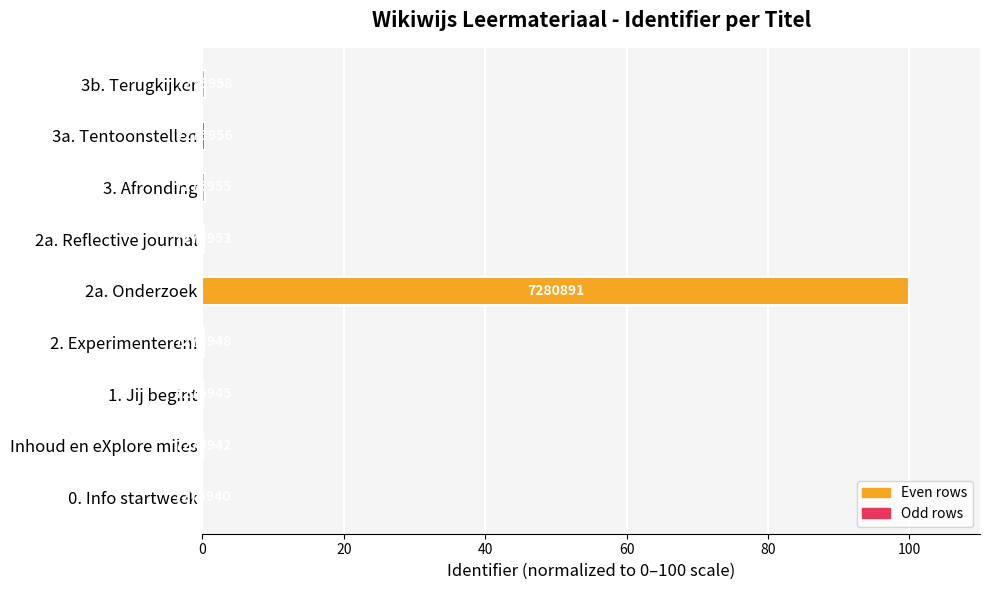

Are the bars horizontal?

Yes